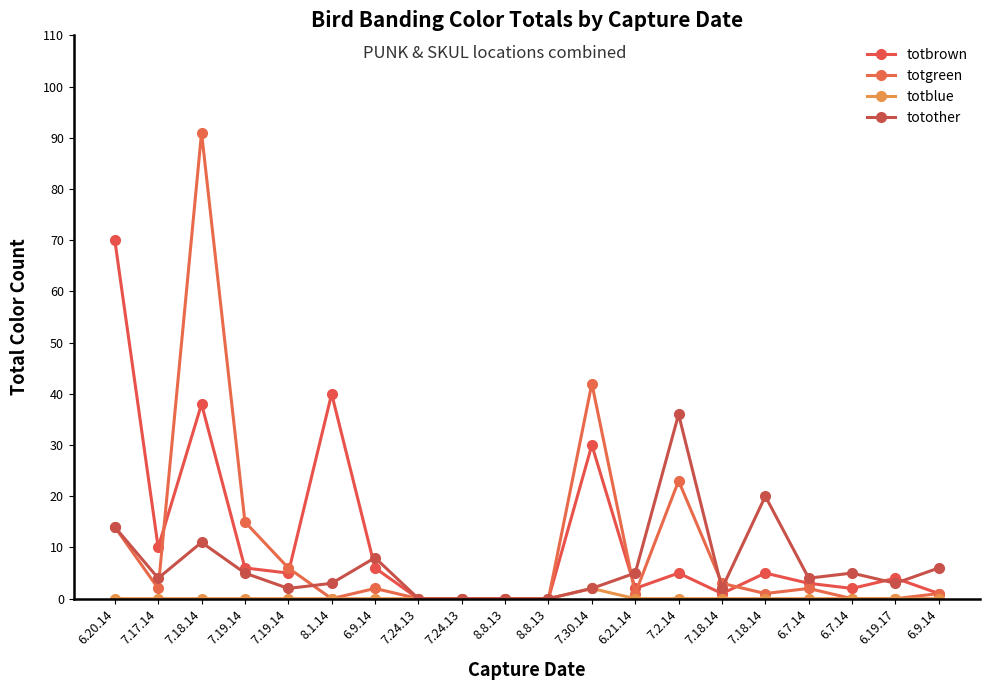

Count the number of data series in this chart.

4